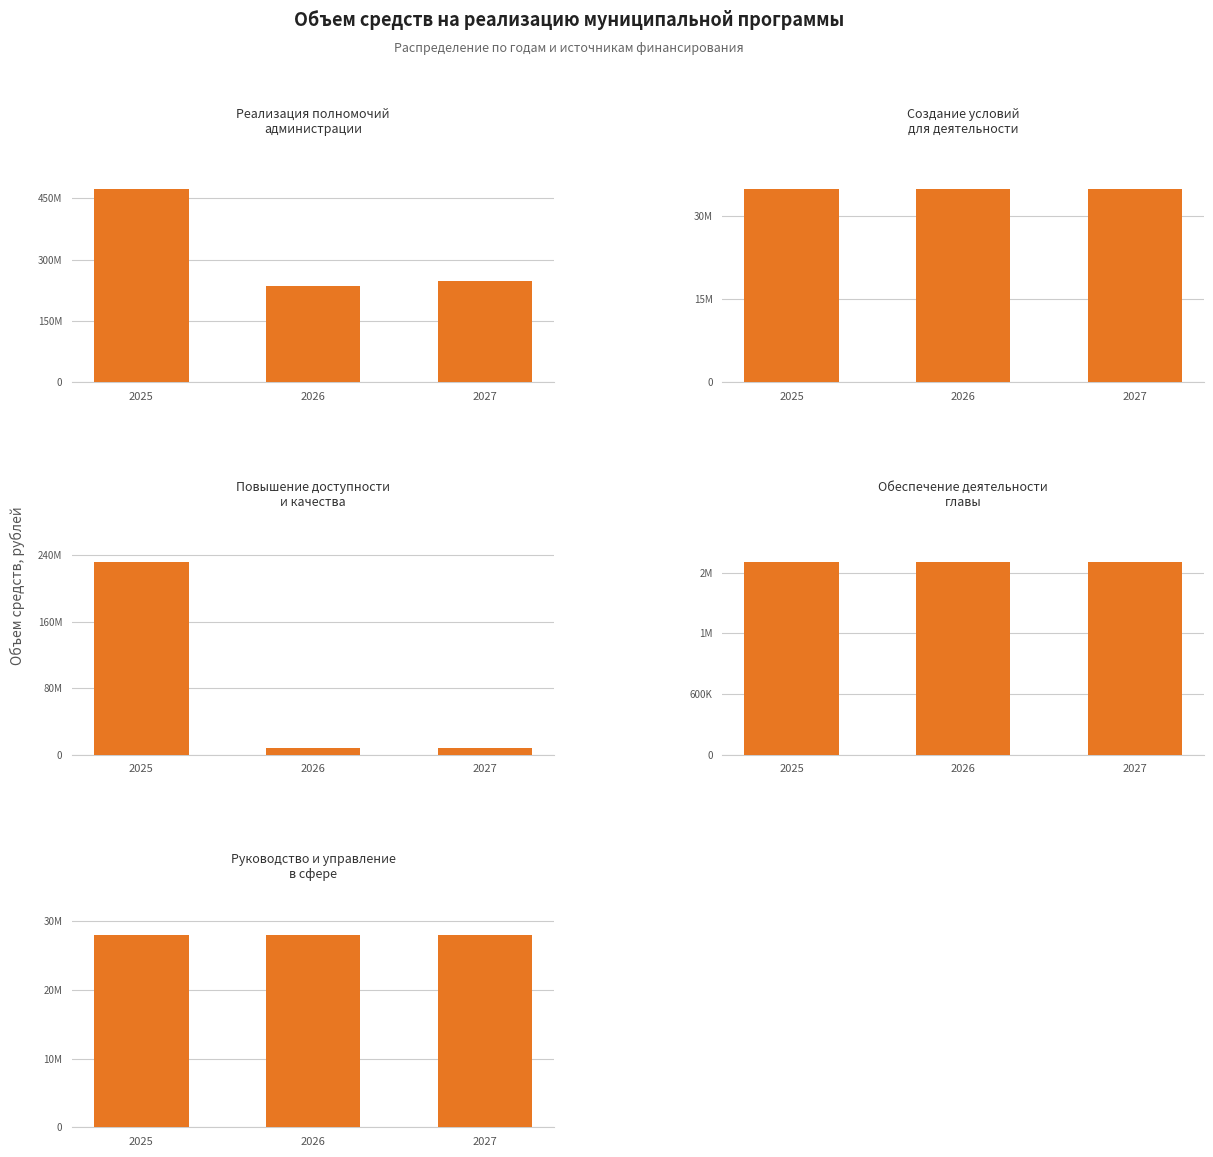

List the labels in order of Повышение доступности
и качества value, largest first.

2025, 2026, 2027